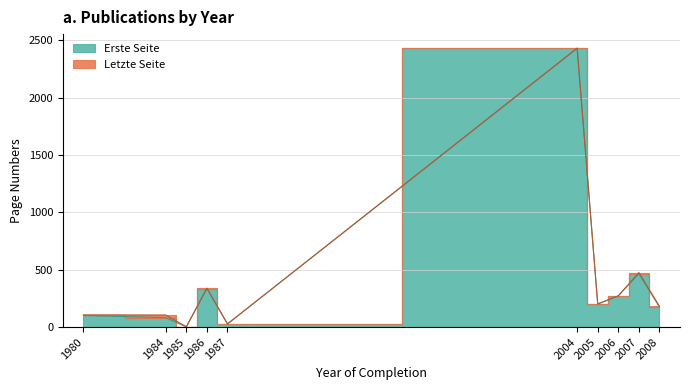

Reading left to right, what are all the values shown in this chart?

Erste Seite: 1980=102	1984=83	1985=2	1986=336	1987=28	2004=2430	2005=202	2006=273	2007=466	2008=176
Letzte Seite: 1980=107	1984=106	1985=4	1986=341	1987=28	2004=2433	2005=202	2006=273	2007=476	2008=183